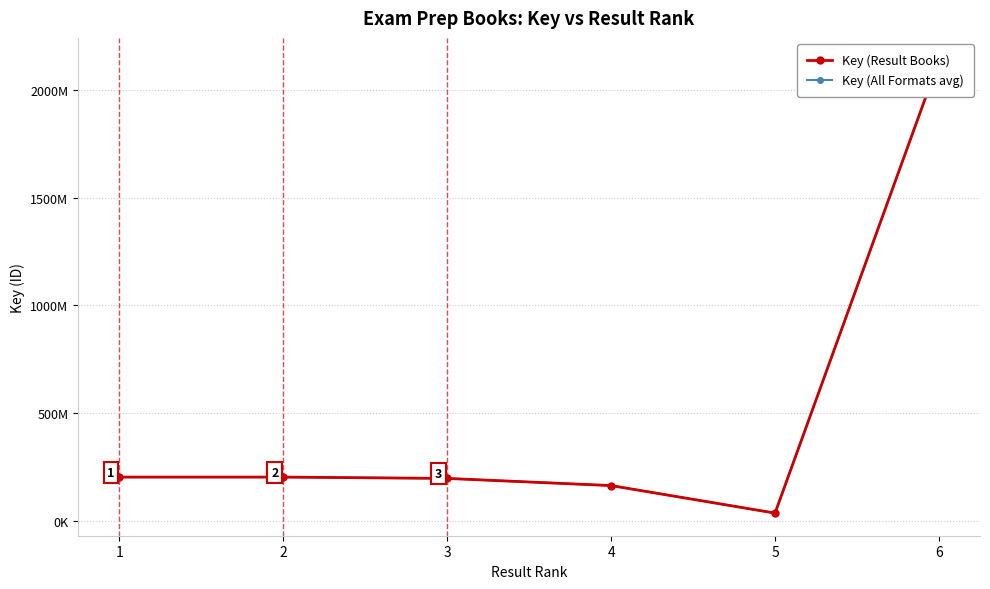

True or false: Key (Result Books) and Key (All Formats avg) cross at least once.

False